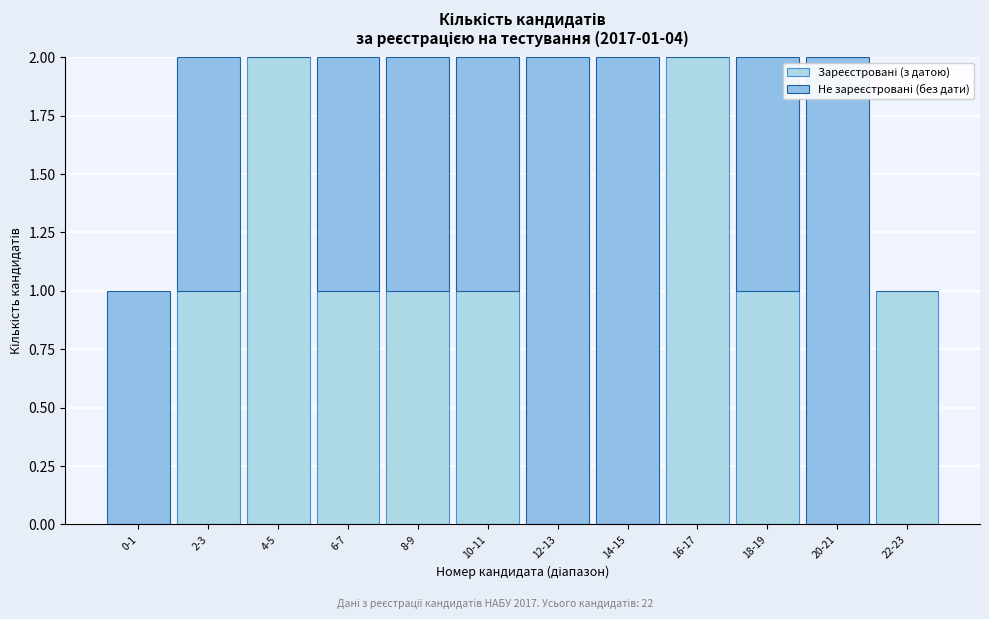

Are the bars horizontal?

No